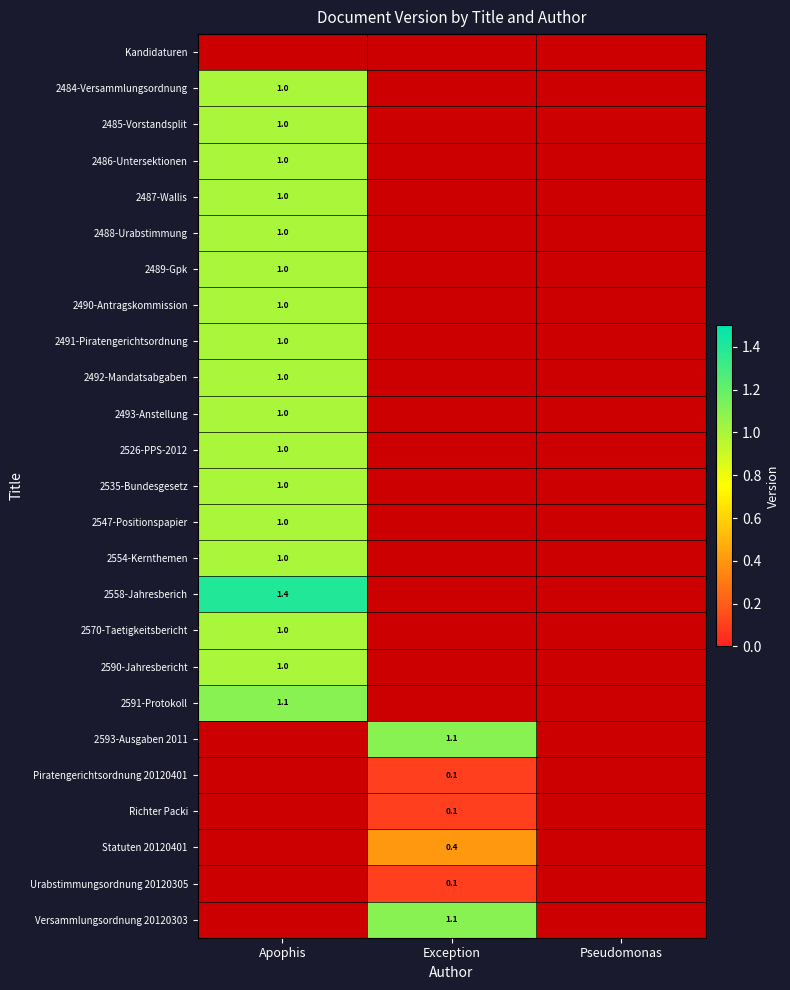

True or false: 2488-Urabstimmung has a value of 1.8 at Apophis.

False